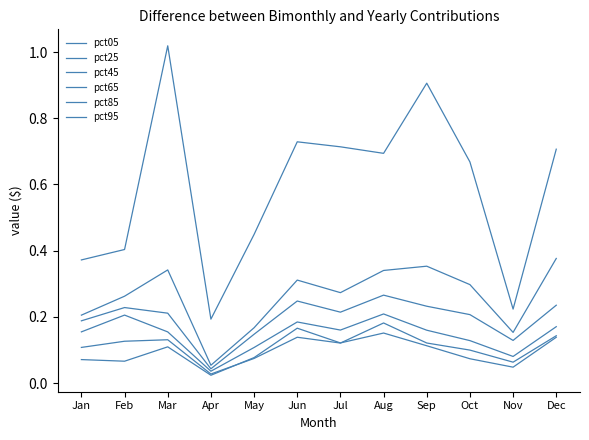

What is the difference between the maximum and minimum values in the pct05 series?

0.1